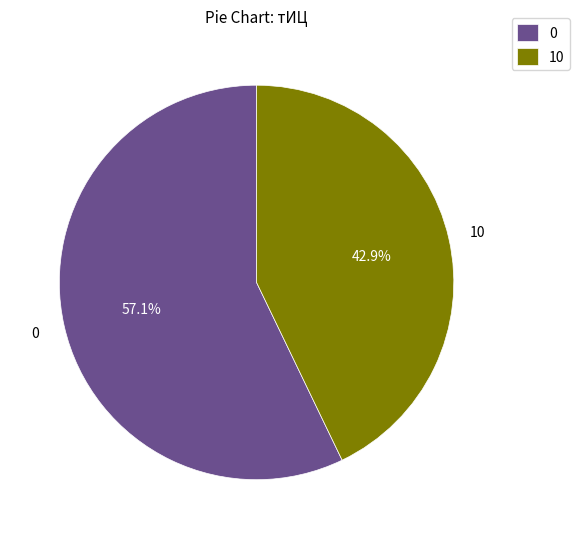

Which slice is the largest?

0